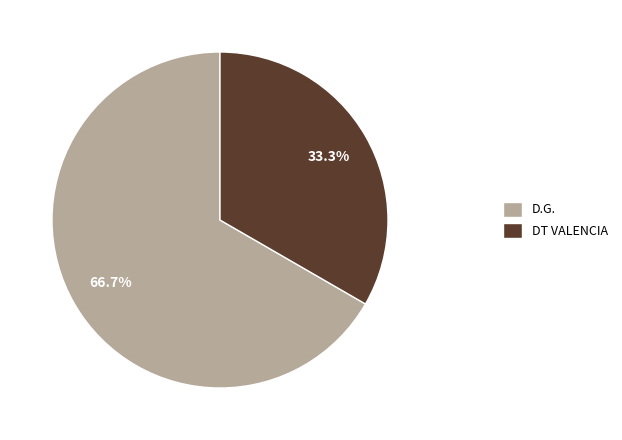

What is the largest slice in the pie chart?

D.G.